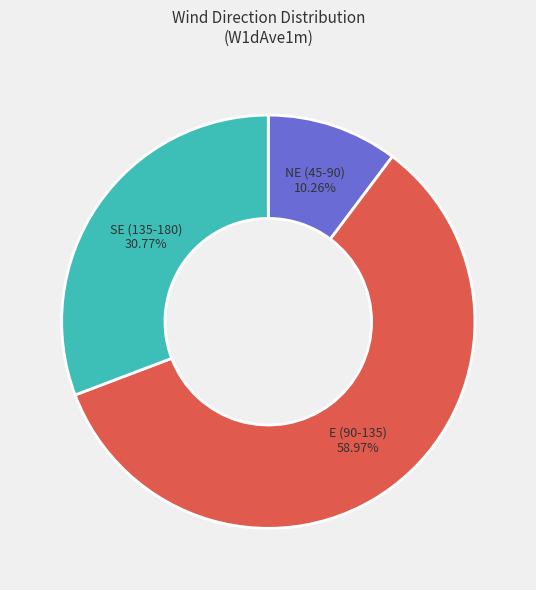

Is there a majority slice in this chart?

Yes